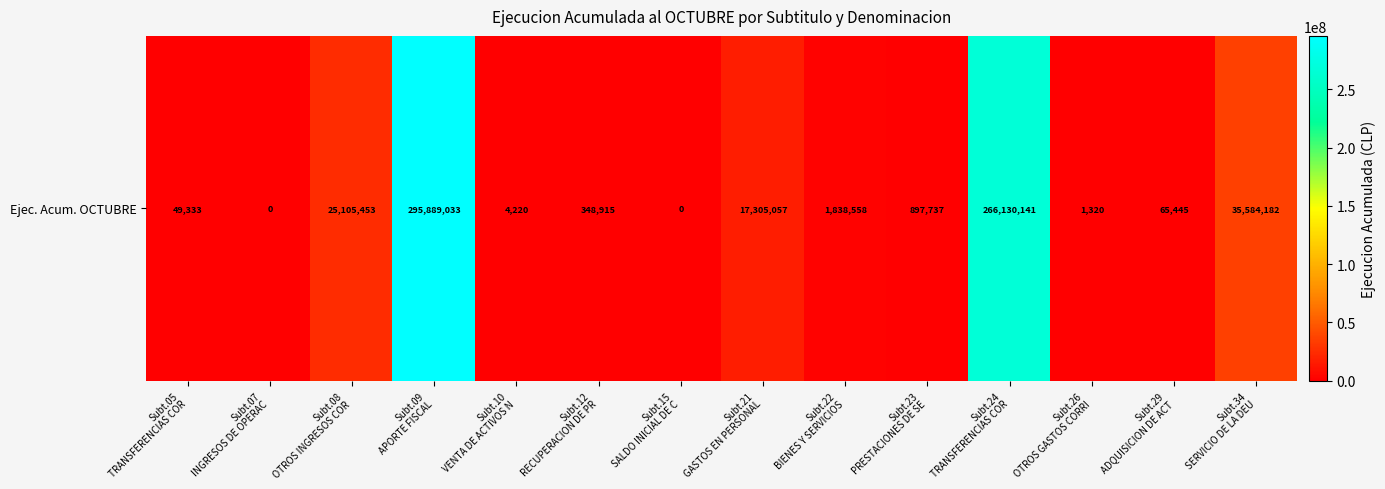

Rank the categories by value from highest to lowest.

Subt.09
APORTE FISCAL, Subt.24
TRANSFERENCIAS COR, Subt.34
SERVICIO DE LA DEU, Subt.08
OTROS INGRESOS COR, Subt.21
GASTOS EN PERSONAL, Subt.22
BIENES Y SERVICIOS, Subt.23
PRESTACIONES DE SE, Subt.12
RECUPERACION DE PR, Subt.29
ADQUISICION DE ACT, Subt.05
TRANSFERENCIAS COR, Subt.10
VENTA DE ACTIVOS N, Subt.26
OTROS GASTOS CORRI, Subt.07
INGRESOS DE OPERAC, Subt.15
SALDO INICIAL DE C